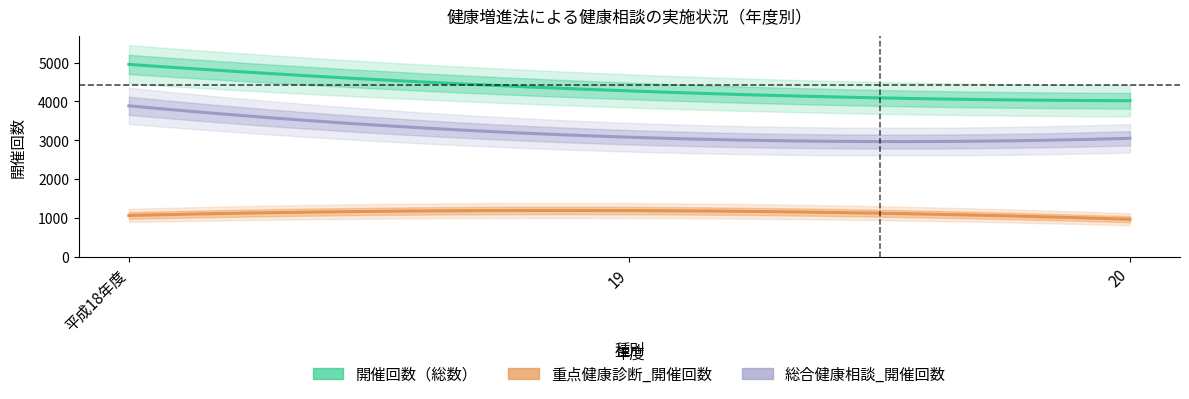

List the series in order of their overall mean, lowest first.

重点健康診断_開催回数, 総合健康相談_開催回数, 開催回数(総数)